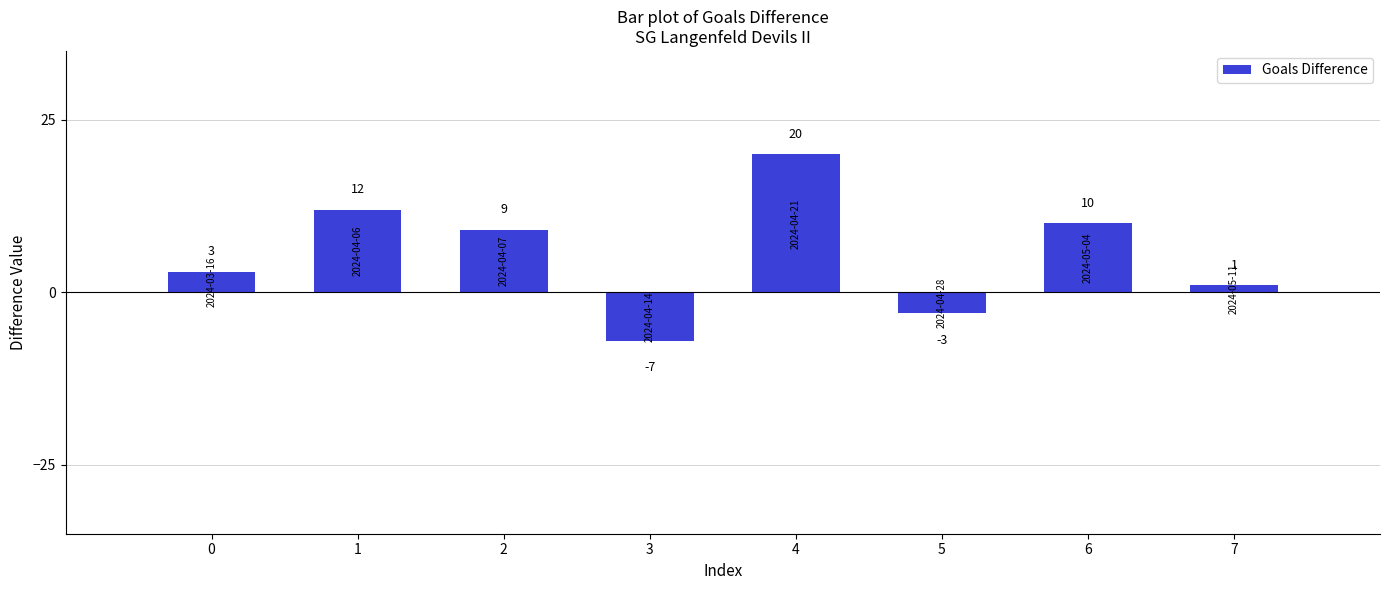

Rank the categories by value from lowest to highest.

3, 5, 7, 0, 2, 6, 1, 4